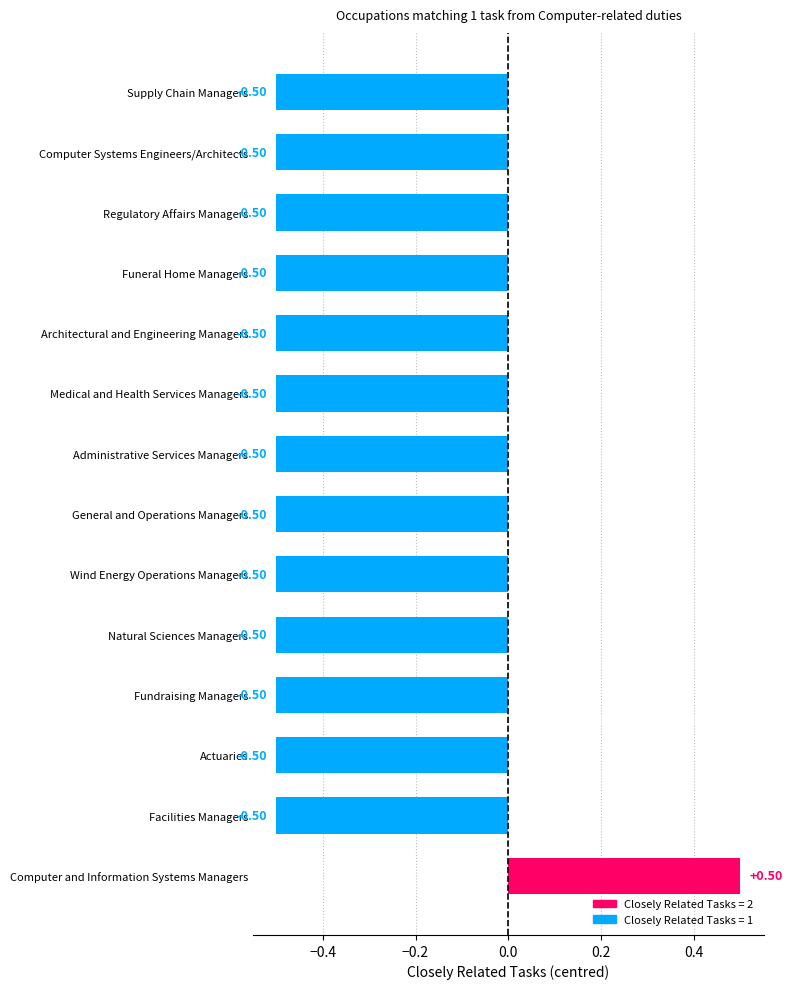

Rank the categories by value from highest to lowest.

Computer and Information Systems Managers, Facilities Managers, Actuaries, Fundraising Managers, Natural Sciences Managers, Wind Energy Operations Managers, General and Operations Managers, Administrative Services Managers, Medical and Health Services Managers, Architectural and Engineering Managers, Funeral Home Managers, Regulatory Affairs Managers, Computer Systems Engineers/Architects, Supply Chain Managers